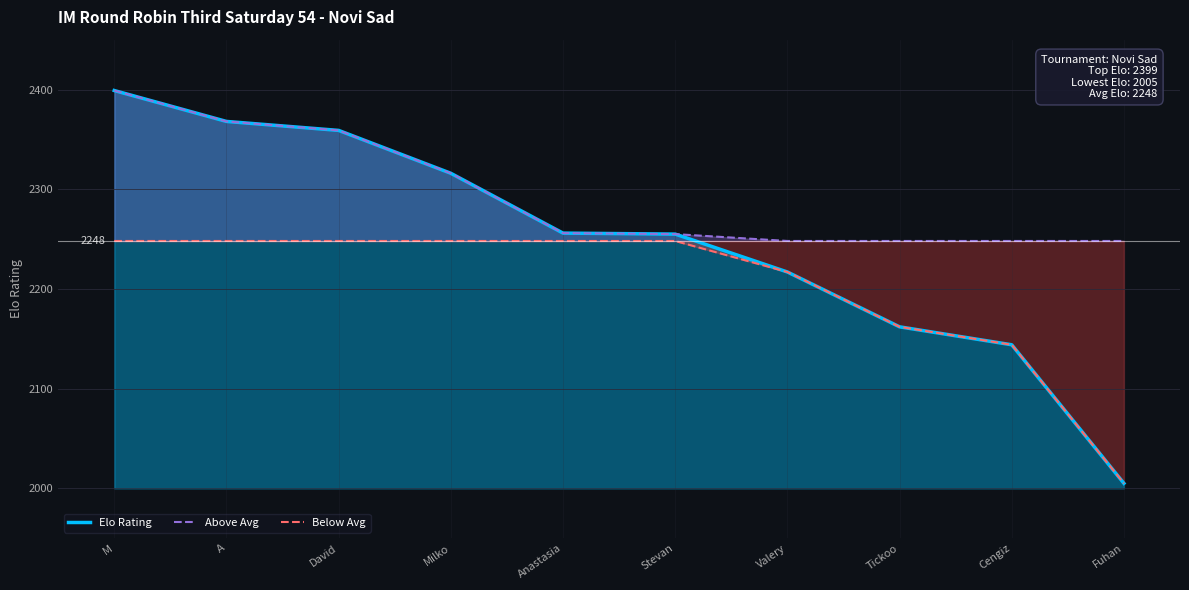

At how many categories does at least one series exceed 2324?

3